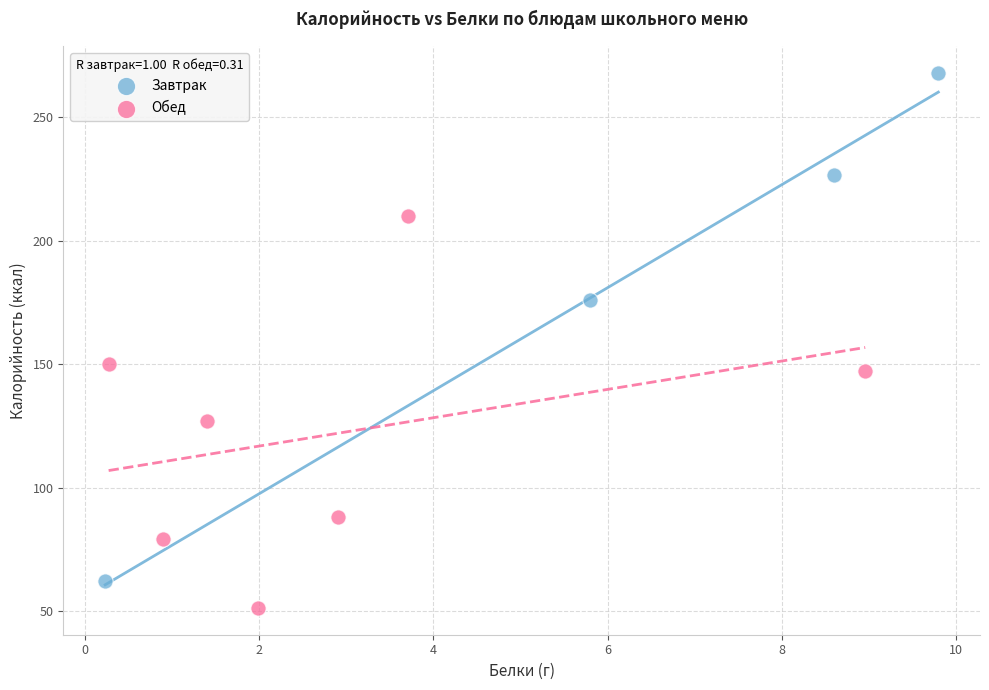

Which series has the largest Y range (max minus min)?

Завтрак